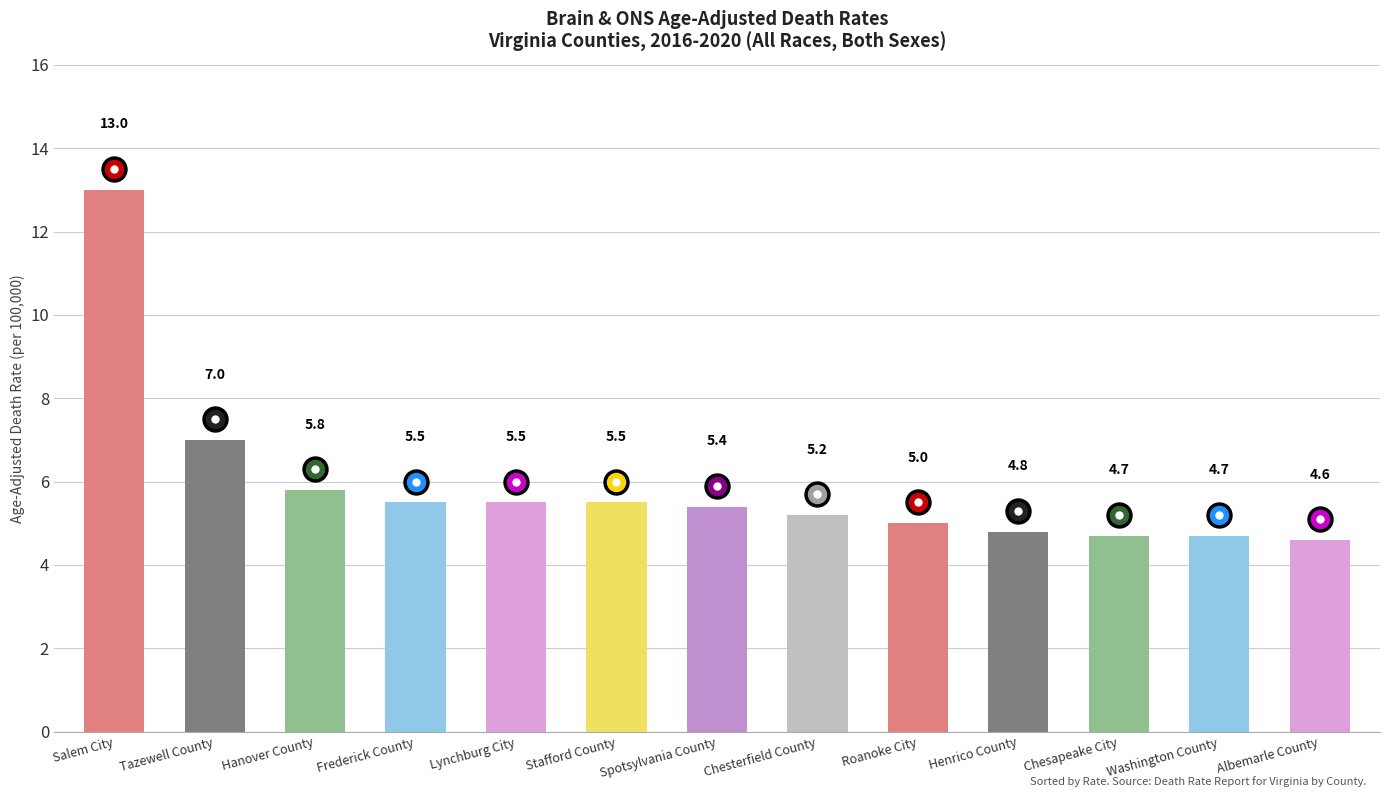

What is the difference between the values at Lynchburg City and Washington County?

0.8